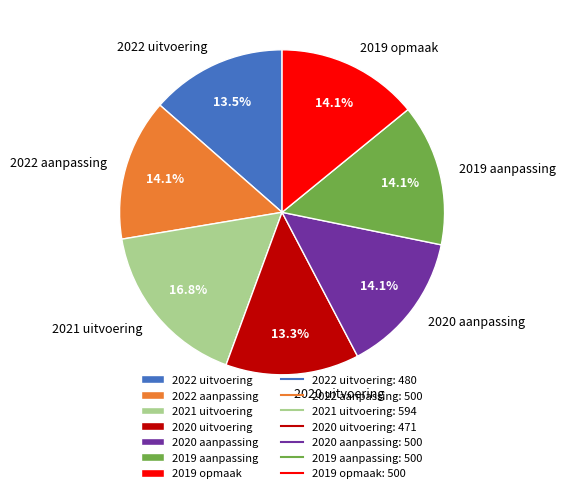

How many slices are in this pie chart?

7